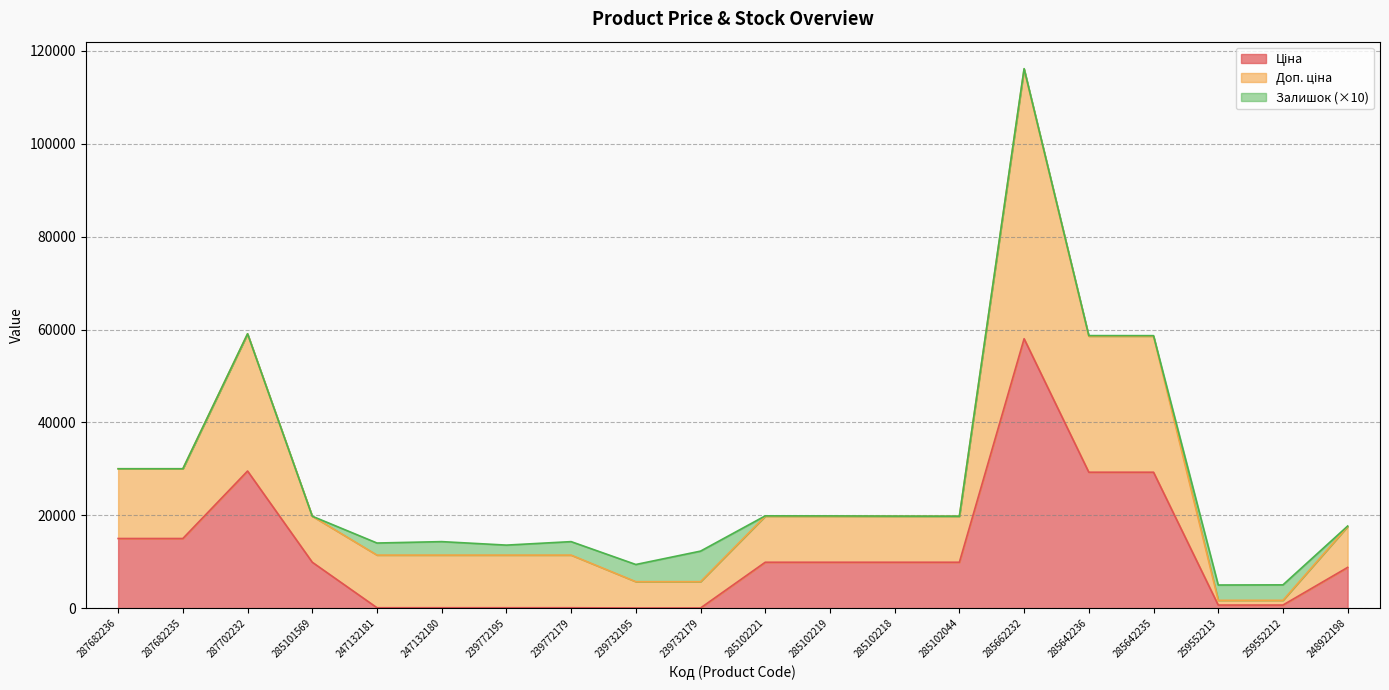

Rank the series at 287682235 from highest to lowest value.

Доп. ціна, Ціна